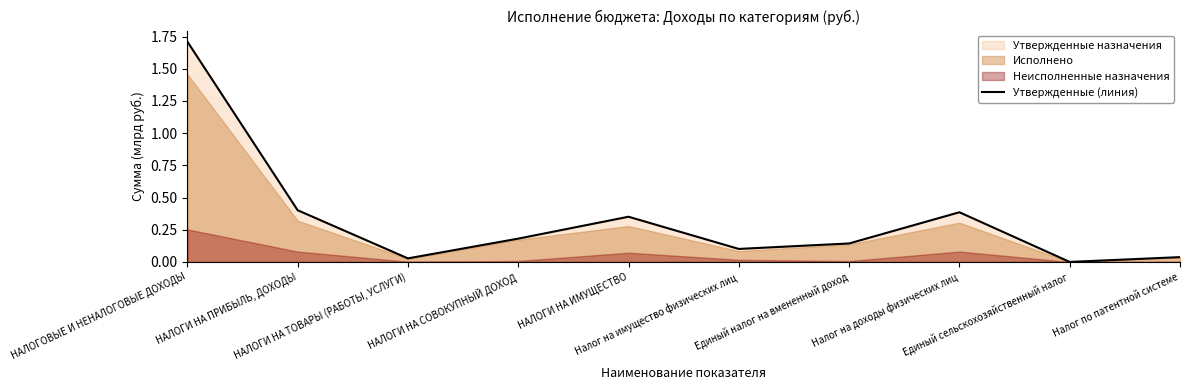

The value at НАЛОГИ НА СОВОКУПНЫЙ ДОХОД is 0.2. True or false?

True